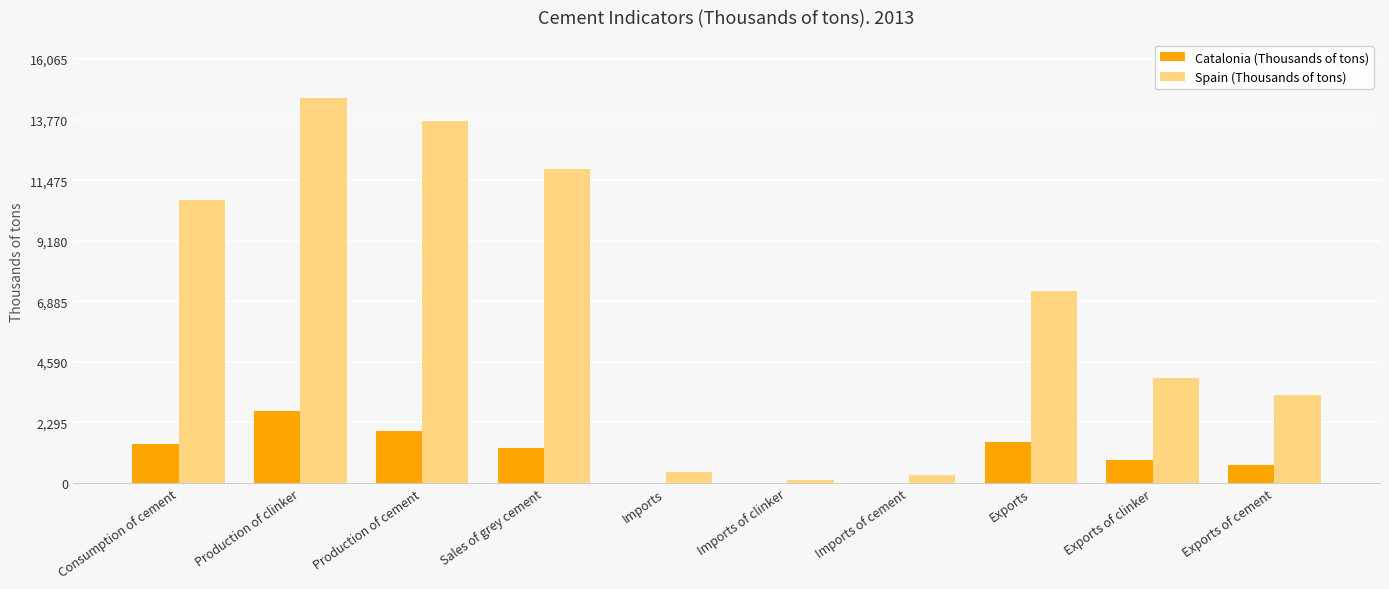

What is the sum of the Catalonia (Thousands of tons) values at Exports of cement and Consumption of cement?

2143.4